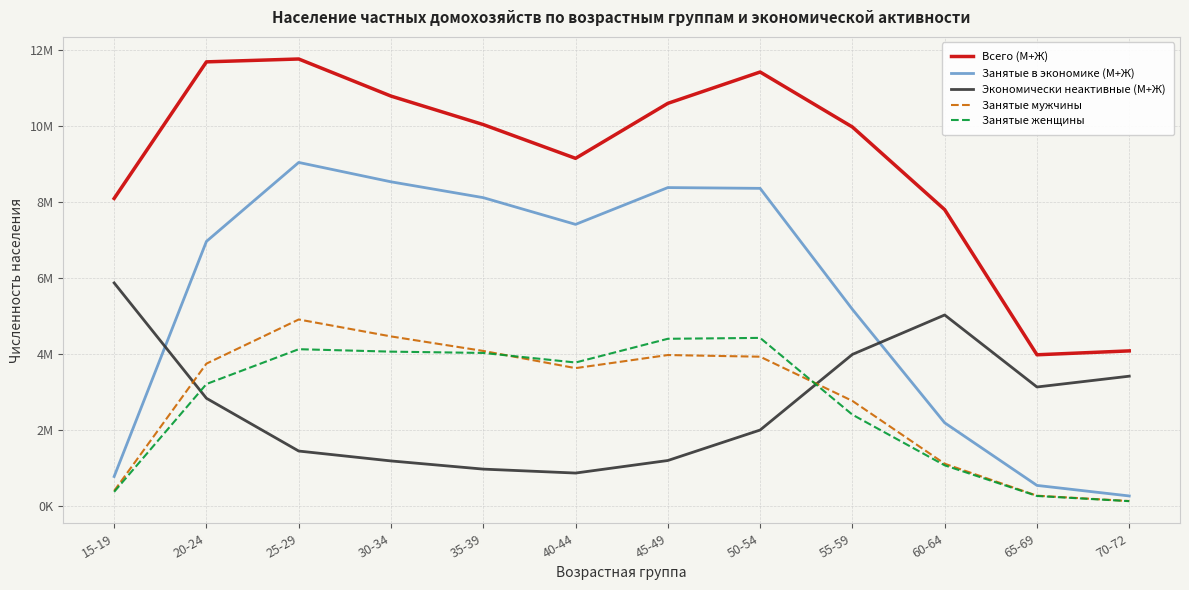

Between 60-64 and 25-29, which is larger?

25-29